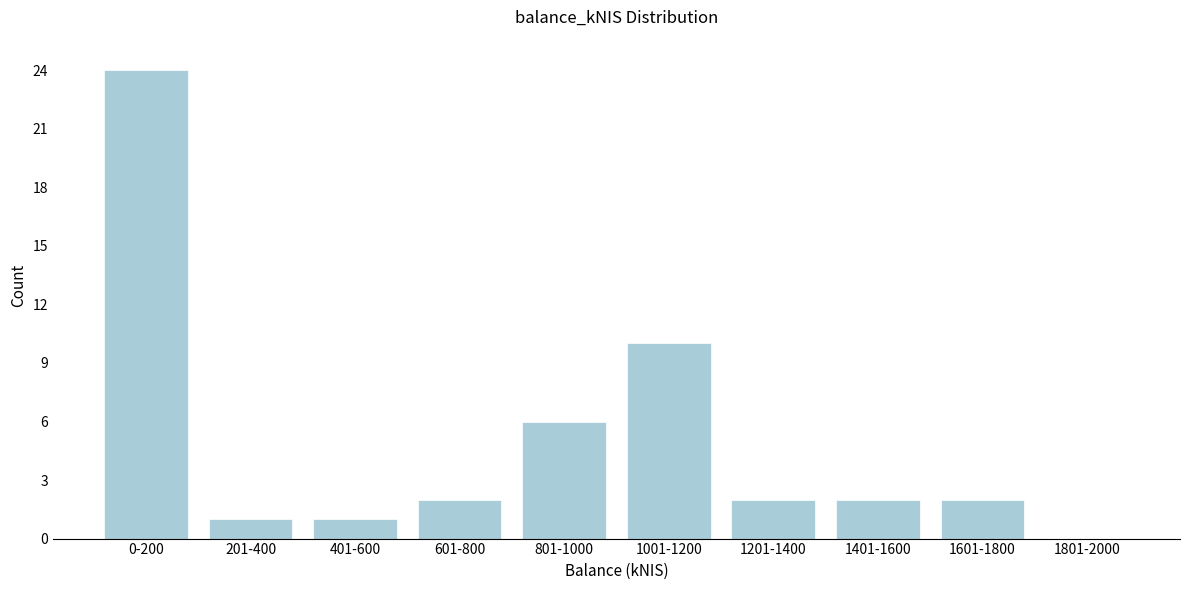

Reading left to right, extract all data points from this chart.

0-200=24	201-400=1	401-600=1	601-800=2	801-1000=6	1001-1200=10	1201-1400=2	1401-1600=2	1601-1800=2	1801-2000=0